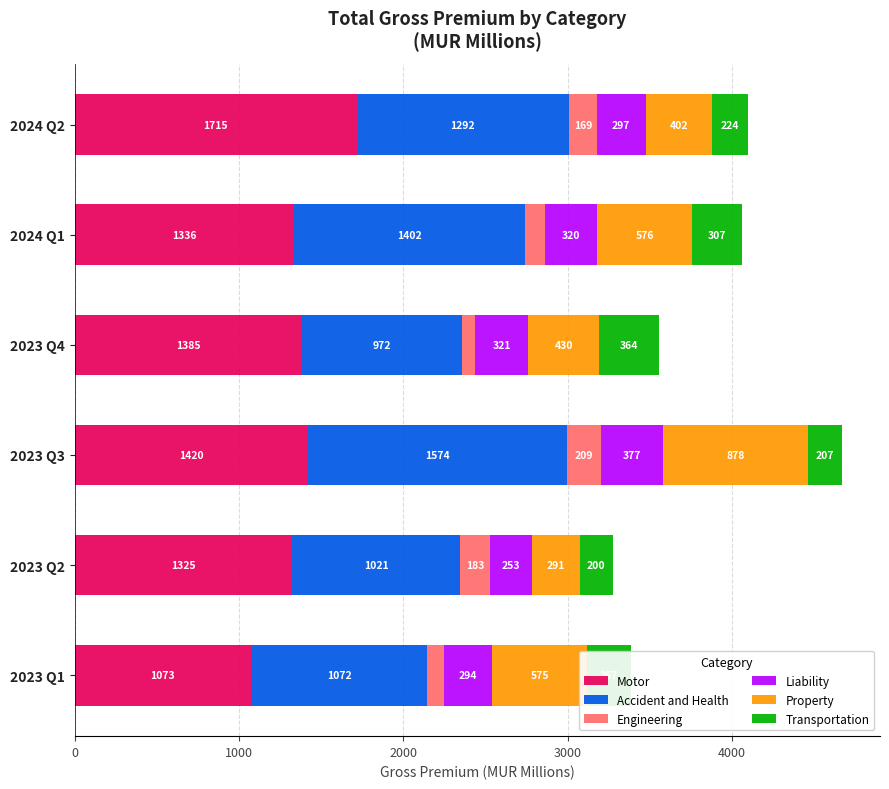

At which category is the sum across all series the highest?

2023 Q3